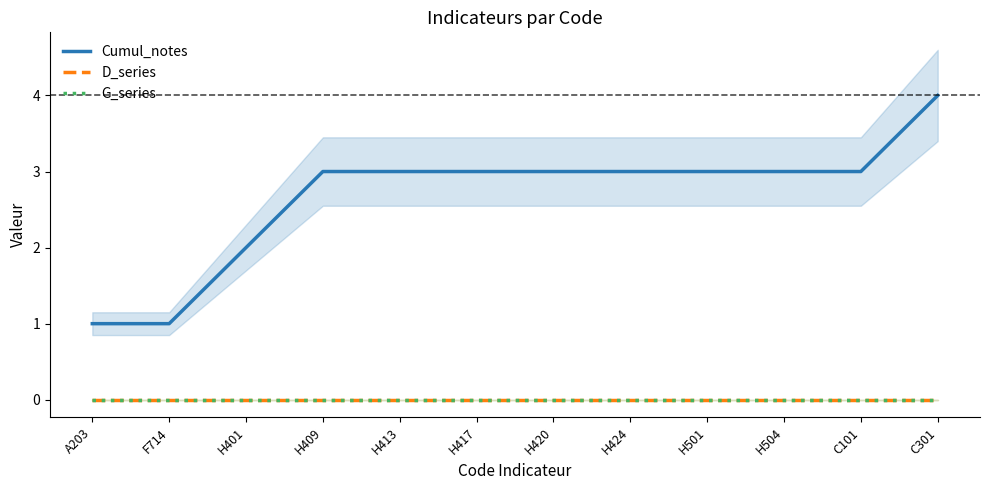

Is it true that D_series equals 0 at H417?

True